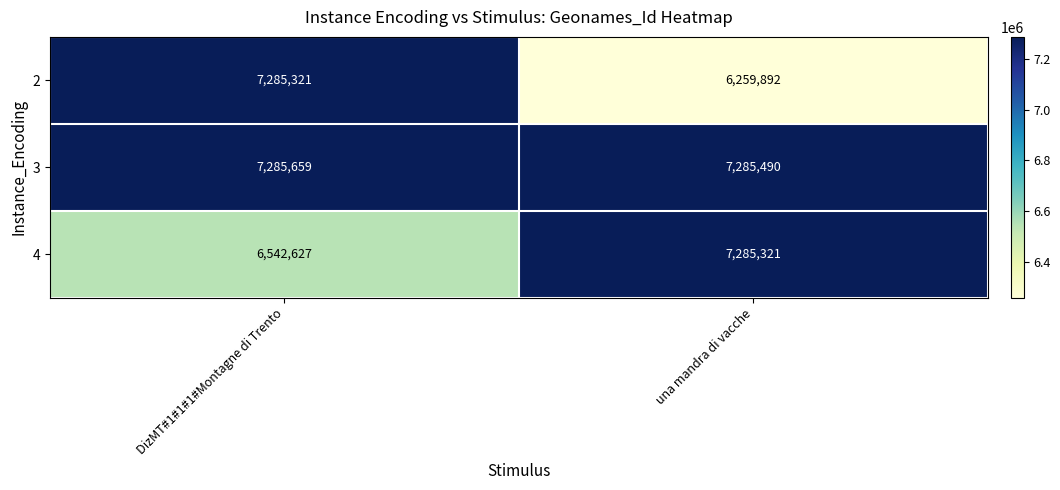

Which series has the largest total across all categories?

3